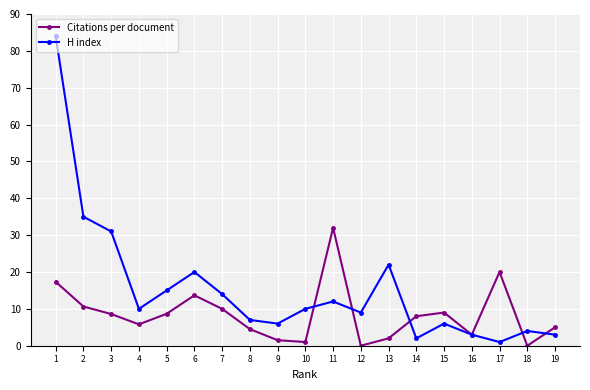

What is the maximum value for H index?

84.0